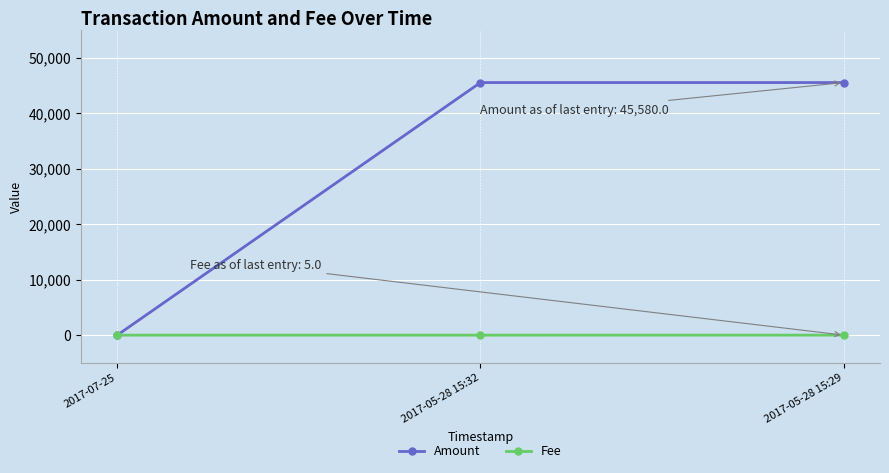

True or false: Fee has a value of 1 at 2017-05-28 15:32.

True